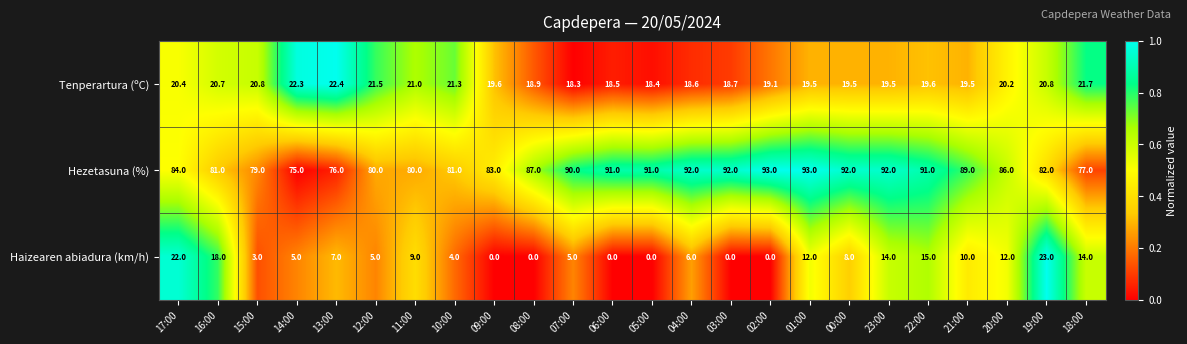

List the series in order of their peak value, lowest first.

Tenperartura (ºC), Haizearen abiadura (km/h), Hezetasuna (%)